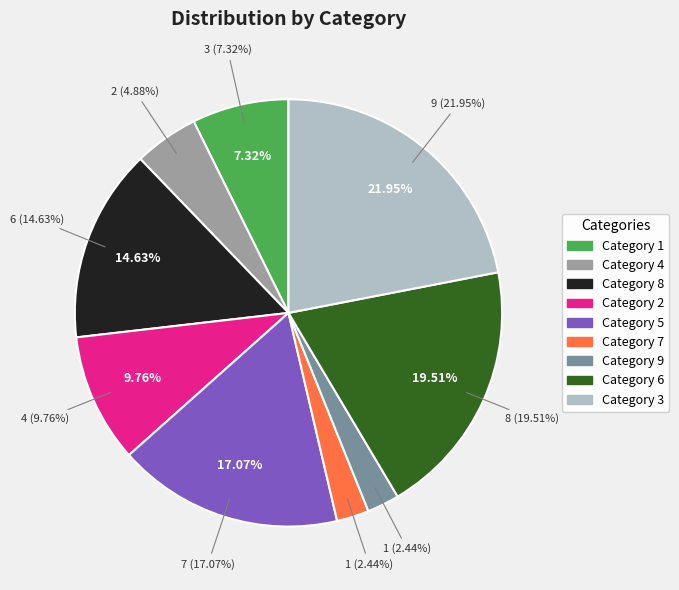

Which slice is the smallest?

7